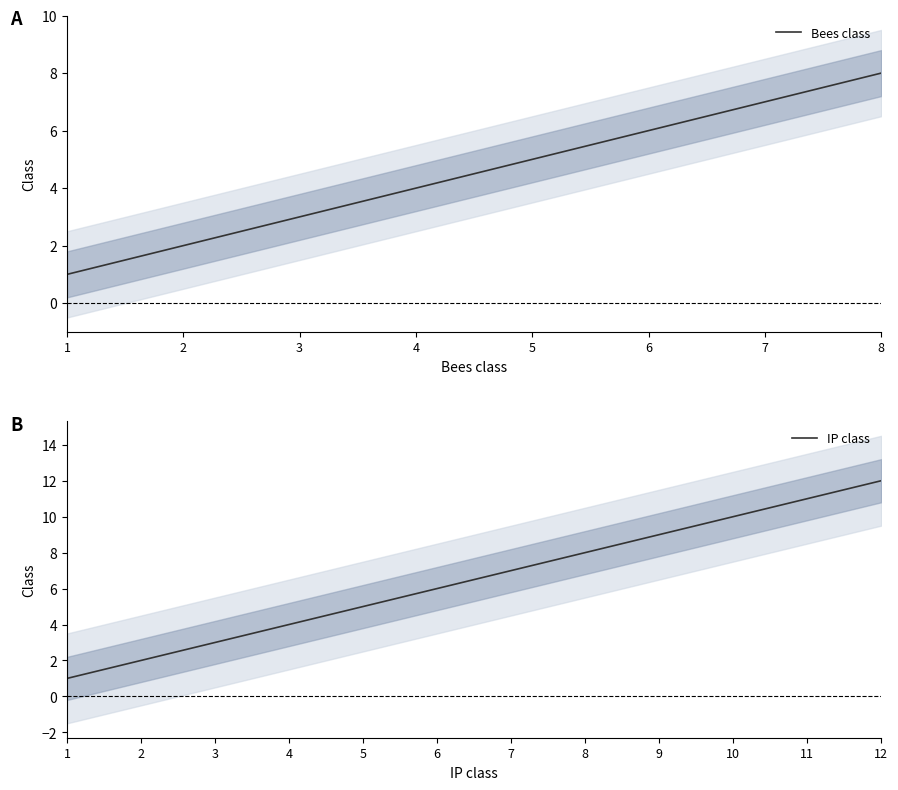

True or false: Bees class has a value of 3 at 6.

False